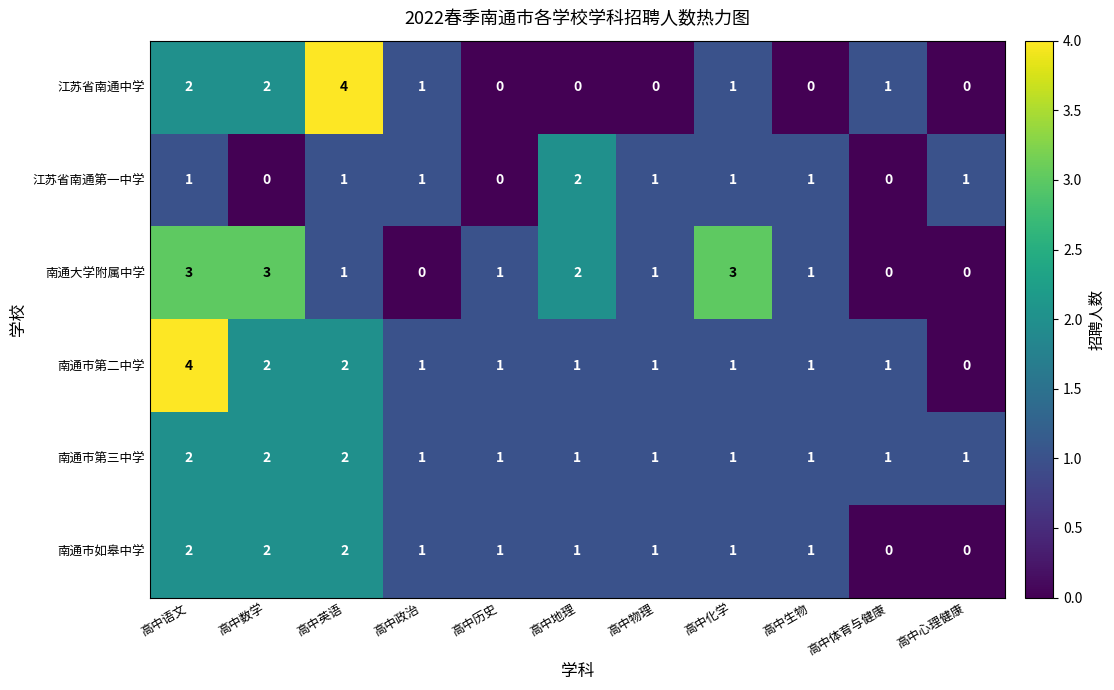

What is the spread (max minus min) of values at 高中语文?

3